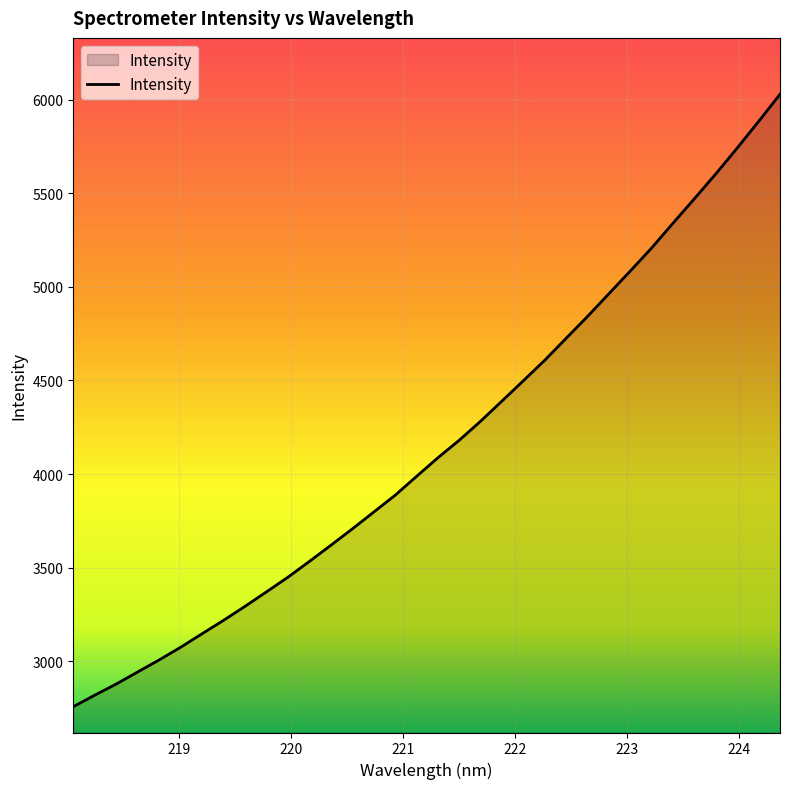

What is the smallest value displayed?

2756.7